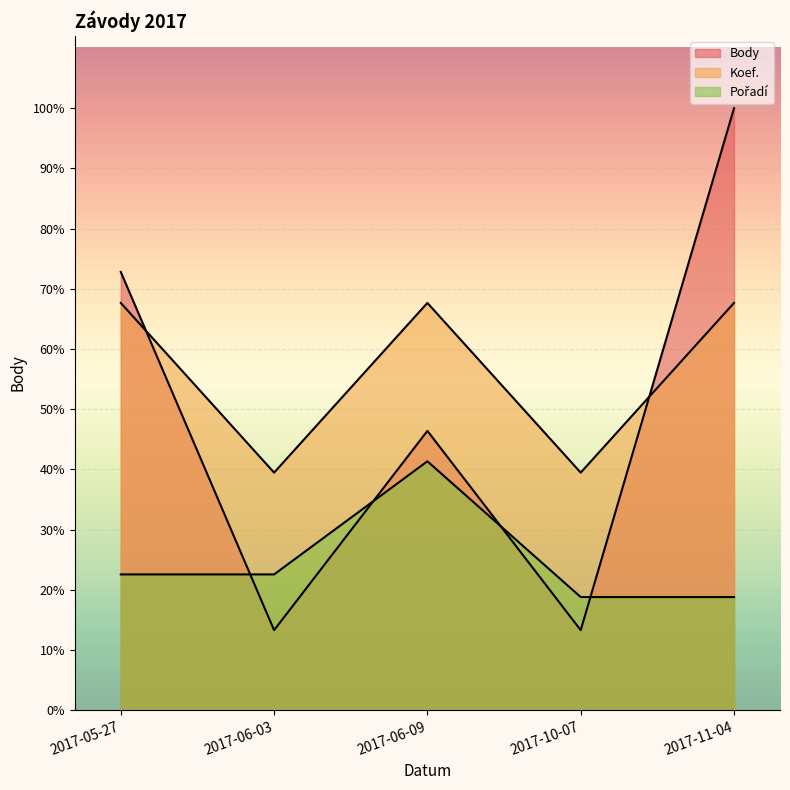

The Koef. series shows 3600 at 2017-05-27. True or false?

True